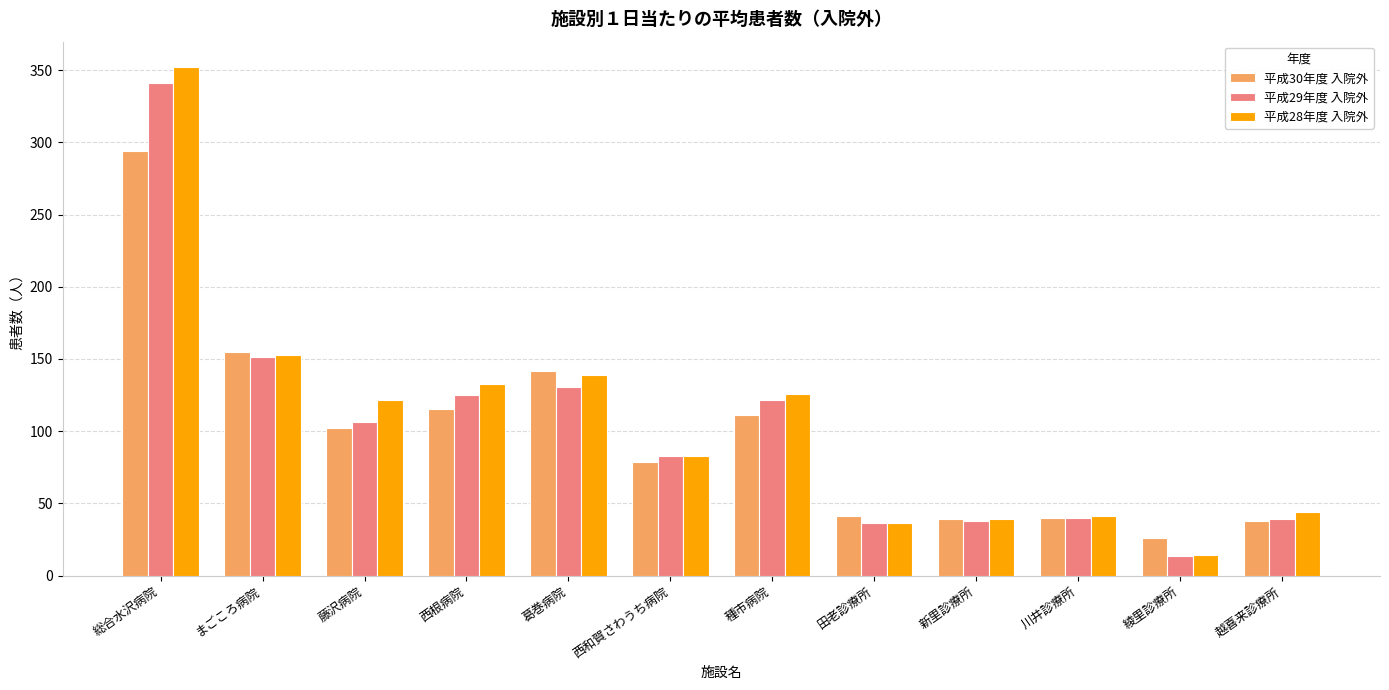

Are the bars horizontal?

No